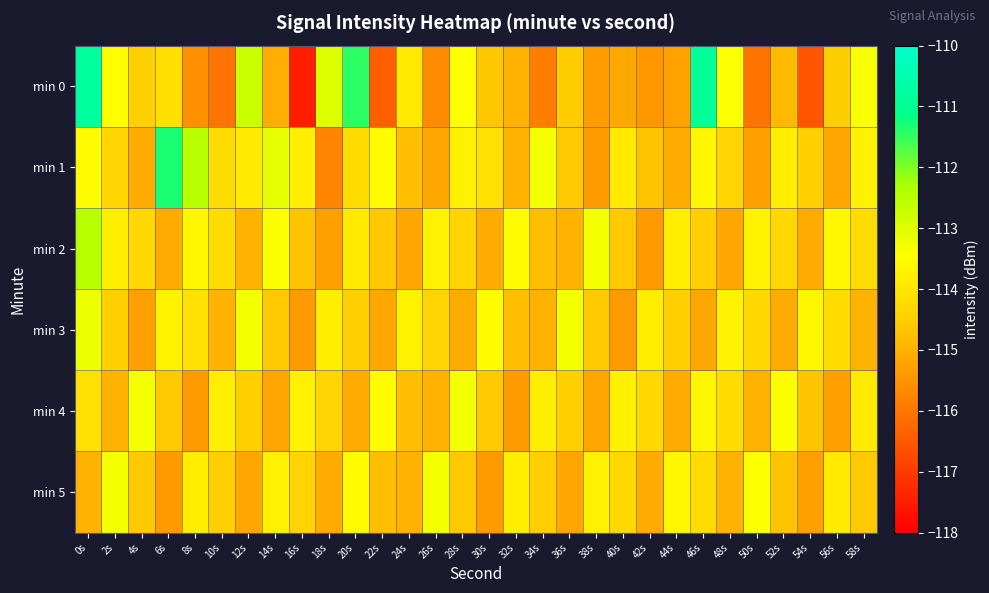

Reading left to right, list all the values displayed in this chart.

min 0: 0s=-110.8	2s=-113.5	4s=-114.5	6s=-114.1	8s=-115.6	10s=-116.1	12s=-112.7	14s=-115.1	16s=-117.5	18s=-113.0	20s=-111.5	22s=-116.4	24s=-113.9	26s=-115.7	28s=-113.4	30s=-114.6	32s=-115.0	34s=-115.9	36s=-114.5	38s=-115.4	40s=-115.1	42s=-115.5	44s=-115.3	46s=-110.9	48s=-113.4	50s=-116.0	52s=-114.8	54s=-116.6	56s=-114.5	58s=-113.3
min 1: 0s=-113.5	2s=-114.3	4s=-115.1	6s=-111.3	8s=-112.5	10s=-114.2	12s=-113.9	14s=-113.1	16s=-113.8	18s=-115.8	20s=-114.2	22s=-113.5	24s=-114.8	26s=-115.2	28s=-113.7	30s=-114.1	32s=-115.0	34s=-113.3	36s=-114.6	38s=-115.4	40s=-113.9	42s=-114.7	44s=-115.1	46s=-113.6	48s=-114.4	50s=-115.3	52s=-113.8	54s=-114.5	56s=-115.2	58s=-113.7
min 2: 0s=-112.5	2s=-113.8	4s=-114.3	6s=-115.1	8s=-113.6	10s=-114.2	12s=-115.0	14s=-113.4	16s=-114.7	18s=-115.3	20s=-113.9	22s=-114.6	24s=-115.2	26s=-113.7	28s=-114.4	30s=-115.1	32s=-113.5	34s=-114.8	36s=-115.0	38s=-113.3	40s=-114.6	42s=-115.4	44s=-113.8	46s=-114.5	48s=-115.2	50s=-113.7	52s=-114.3	54s=-115.1	56s=-113.6	58s=-114.2
min 3: 0s=-113.2	2s=-114.5	4s=-115.3	6s=-113.7	8s=-114.1	10s=-115.0	12s=-113.3	14s=-114.6	16s=-115.4	18s=-113.8	20s=-114.5	22s=-115.2	24s=-113.7	26s=-114.4	28s=-115.1	30s=-113.5	32s=-114.8	34s=-115.0	36s=-113.3	38s=-114.6	40s=-115.4	42s=-113.8	44s=-114.5	46s=-115.2	48s=-113.7	50s=-114.3	52s=-115.1	54s=-113.6	56s=-114.2	58s=-115.0
min 4: 0s=-114.1	2s=-115.0	4s=-113.3	6s=-114.6	8s=-115.4	10s=-113.8	12s=-114.5	14s=-115.2	16s=-113.7	18s=-114.4	20s=-115.1	22s=-113.5	24s=-114.8	26s=-115.0	28s=-113.3	30s=-114.6	32s=-115.4	34s=-113.8	36s=-114.5	38s=-115.2	40s=-113.7	42s=-114.3	44s=-115.1	46s=-113.6	48s=-114.2	50s=-115.0	52s=-113.4	54s=-114.7	56s=-115.3	58s=-113.9
min 5: 0s=-115.0	2s=-113.3	4s=-114.6	6s=-115.4	8s=-113.8	10s=-114.5	12s=-115.2	14s=-113.7	16s=-114.4	18s=-115.1	20s=-113.5	22s=-114.8	24s=-115.0	26s=-113.3	28s=-114.6	30s=-115.4	32s=-113.8	34s=-114.5	36s=-115.2	38s=-113.7	40s=-114.3	42s=-115.1	44s=-113.6	46s=-114.2	48s=-115.0	50s=-113.4	52s=-114.7	54s=-115.3	56s=-113.9	58s=-114.6